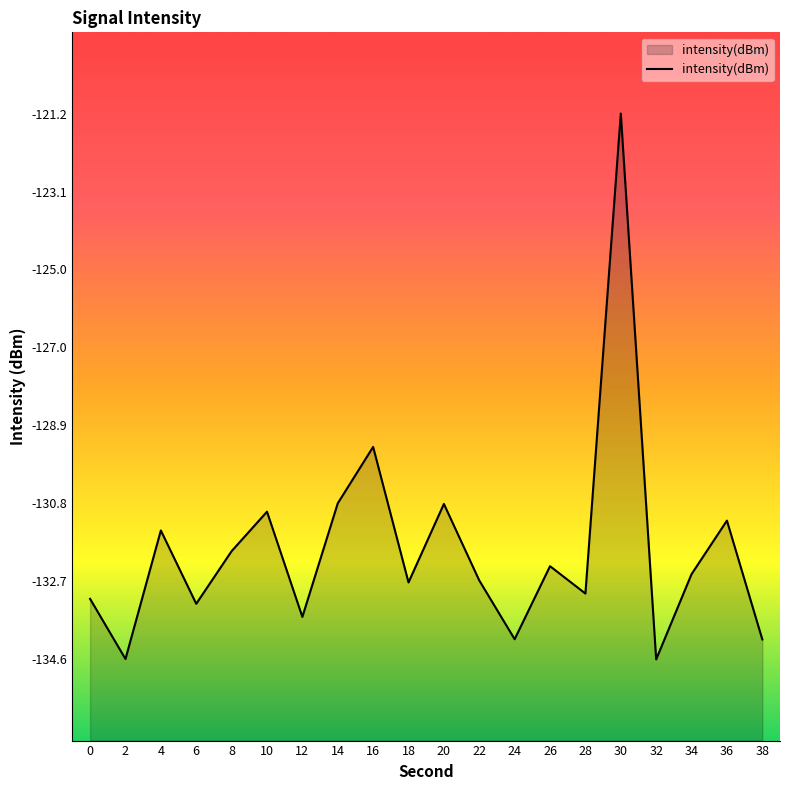

True or false: the data shows -44.3 at 0.

False